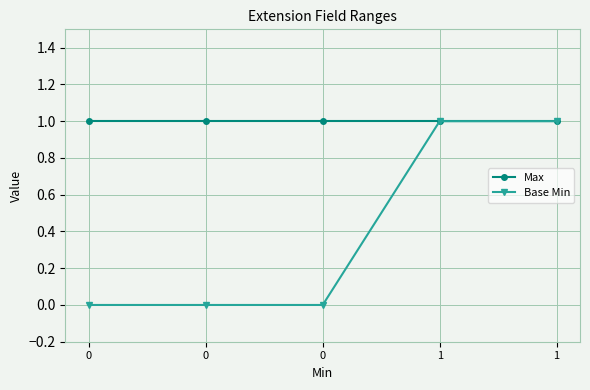

Rank the series at 0 from highest to lowest value.

Max, Base Min